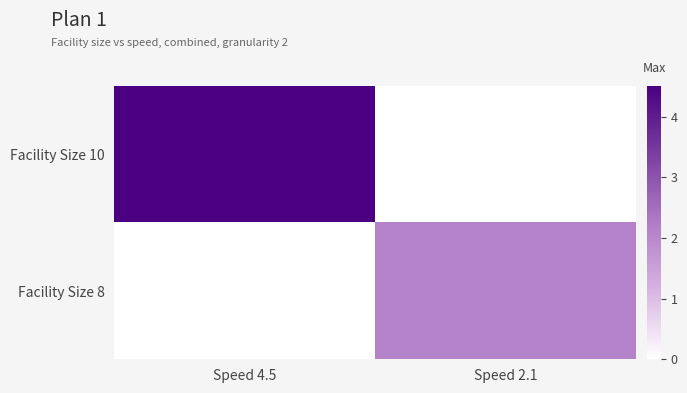

Reading left to right, what are all the values shown in this chart?

Facility Size 10: Speed 4.5=4.5	Speed 2.1=0.0
Facility Size 8: Speed 4.5=0.0	Speed 2.1=2.1